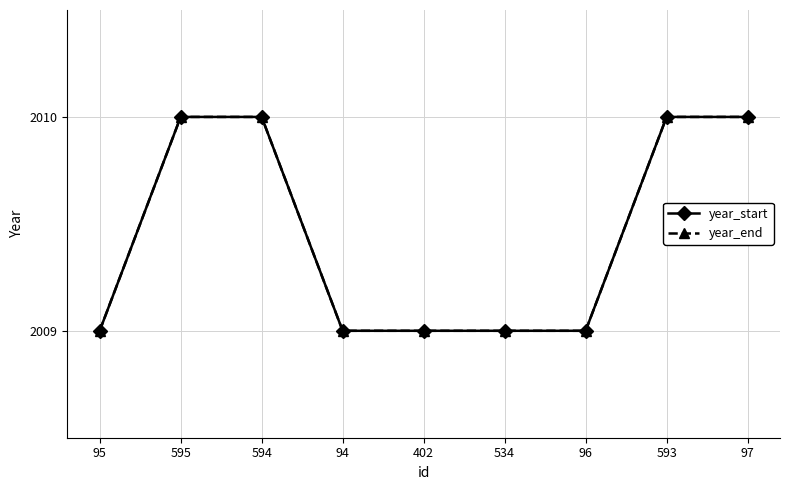

The value of year_start at 593 is 2010. True or false?

True